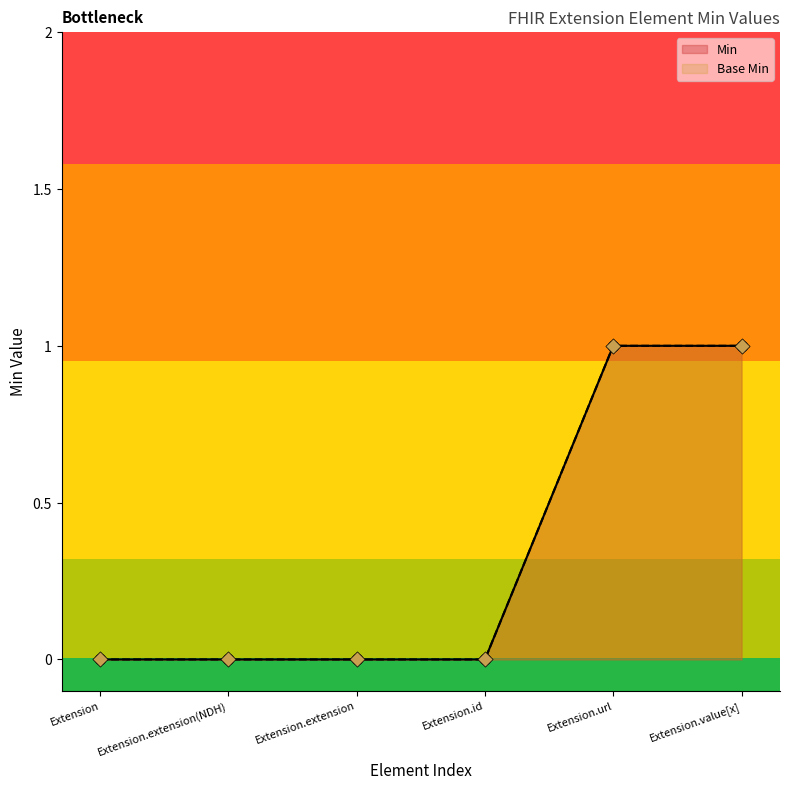

Which series reaches the maximum Y coordinate?

Min